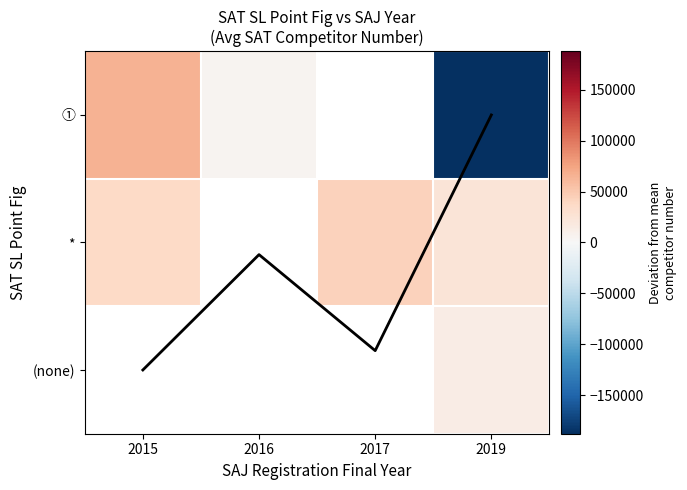

Which has a higher value, 2015 or 2016?

2015